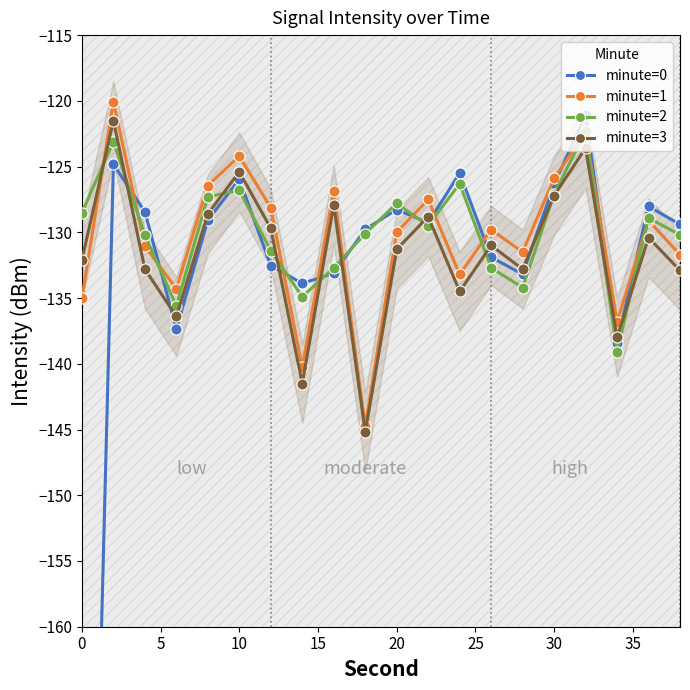

True or false: minute=2 has more than 0 interior local peaks.

True